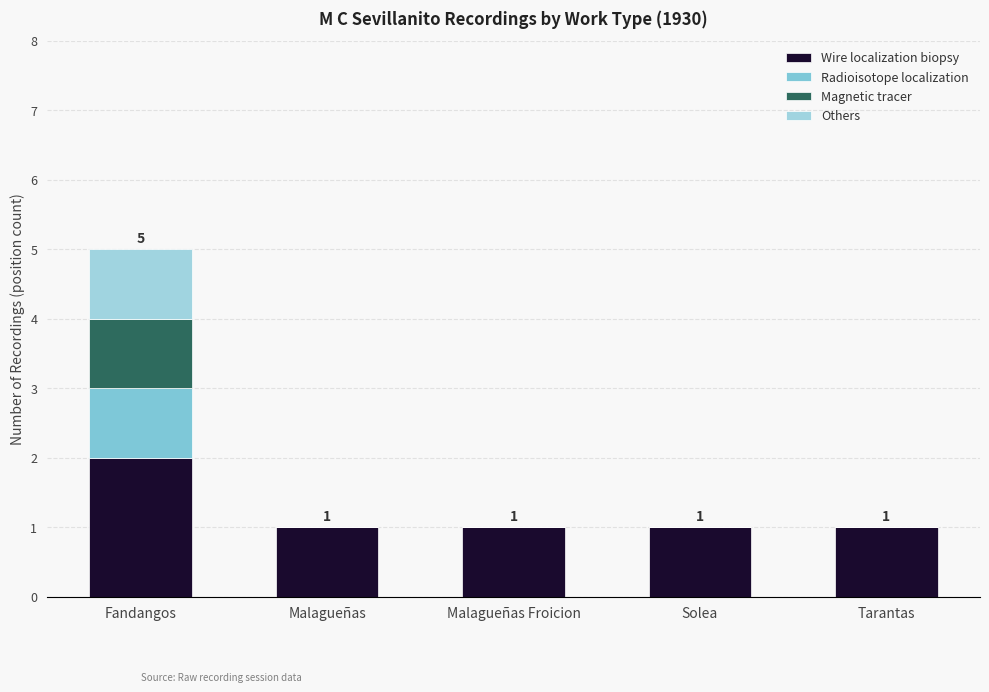

How many distinct data groups are displayed?

4